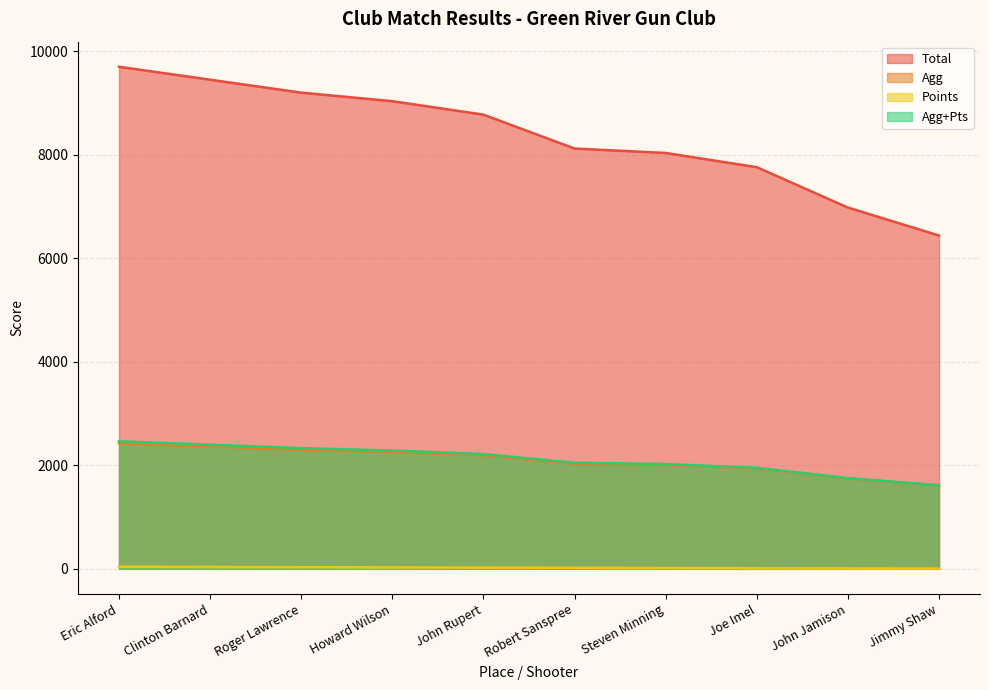

At how many categories does at least one series exceed 9205?

2